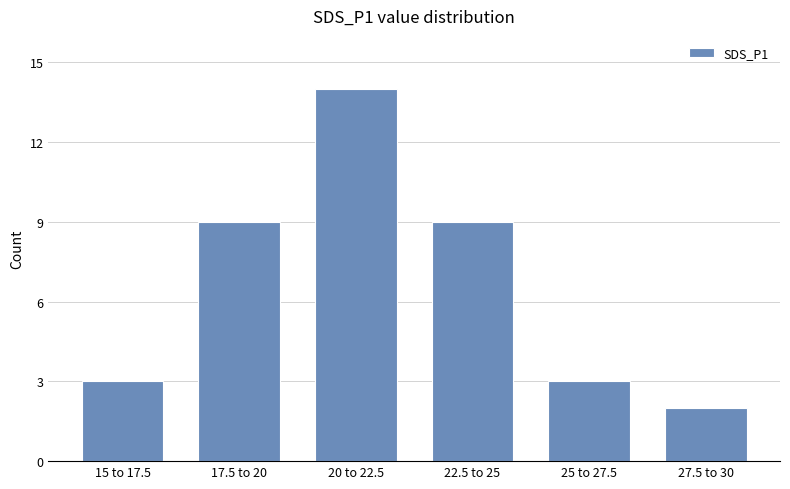

True or false: the data shows 9 at 20 to 22.5.

False